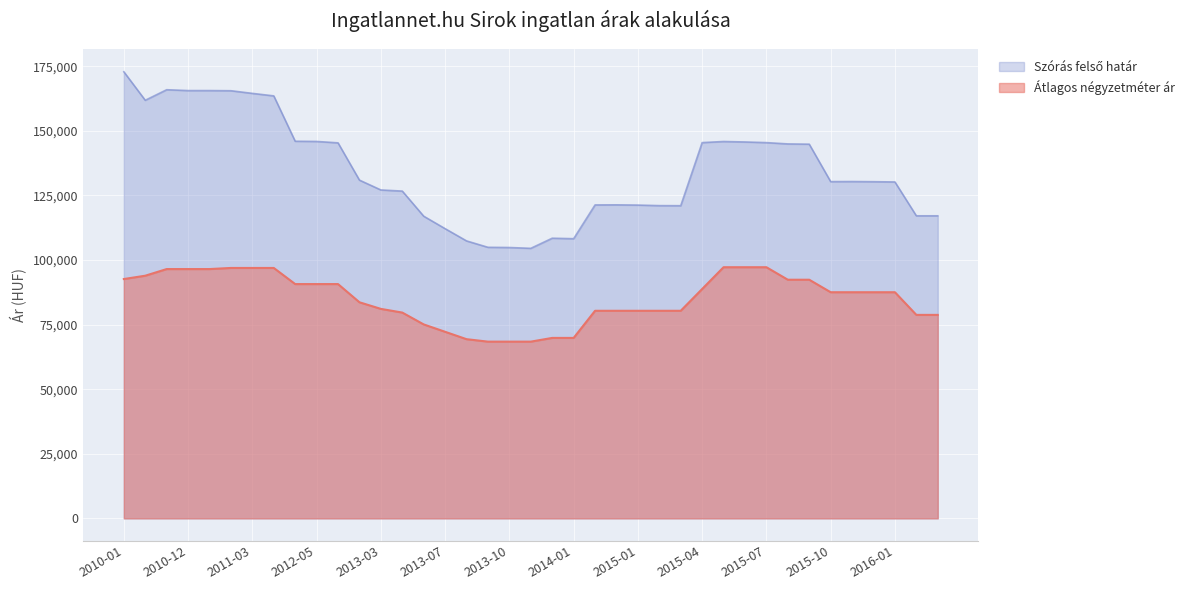

List the labels in order of Szórás felső határ value, largest first.

2010-01, 2010-11, 2010-12, 2011-01, 2011-02, 2011-03, 2011-05, 2010-10, 2012-04, 2012-05, 2015-05, 2015-06, 2015-04, 2015-07, 2012-06, 2015-08, 2015-09, 2013-02, 2015-11, 2015-10, 2015-12, 2016-01, 2013-03, 2013-04, 2014-12, 2014-11, 2015-01, 2015-02, 2015-03, 2016-02, 2016-03, 2013-05, 2013-07, 2013-12, 2014-01, 2013-08, 2013-09, 2013-10, 2013-11